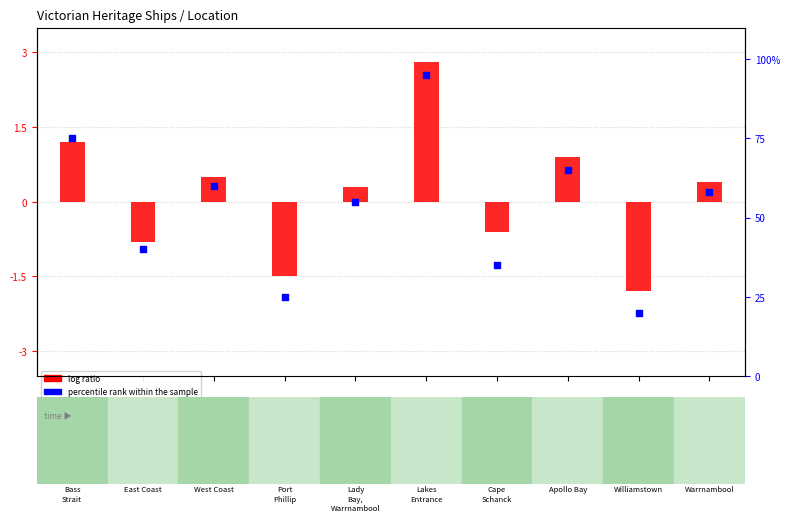

At how many categories does at least one series exceed 84?

1